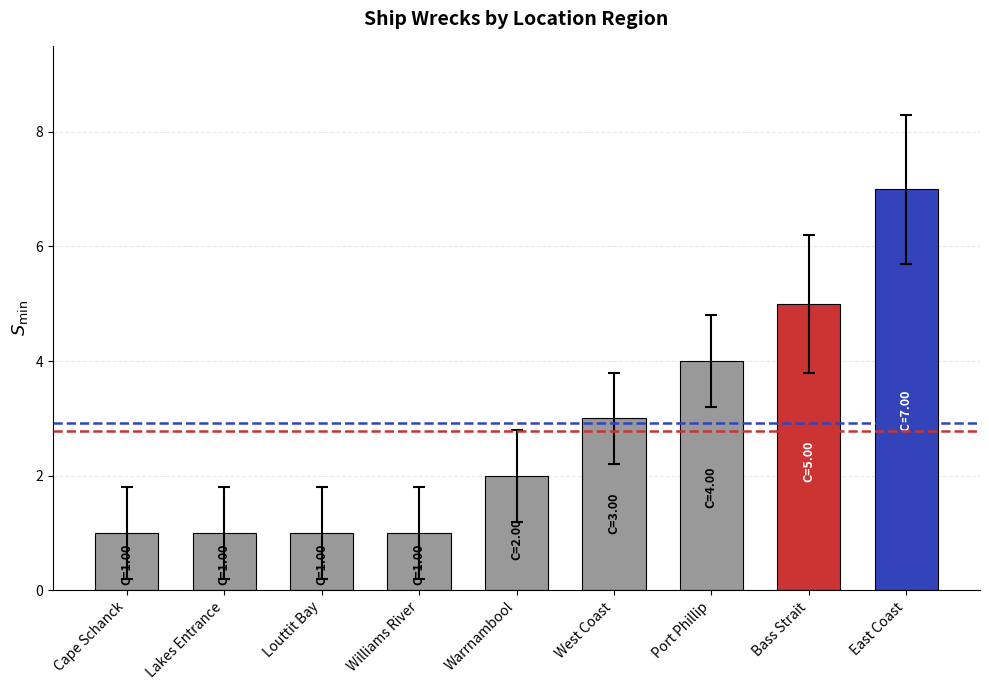

Which has a higher value, Port Phillip or Lakes Entrance?

Port Phillip